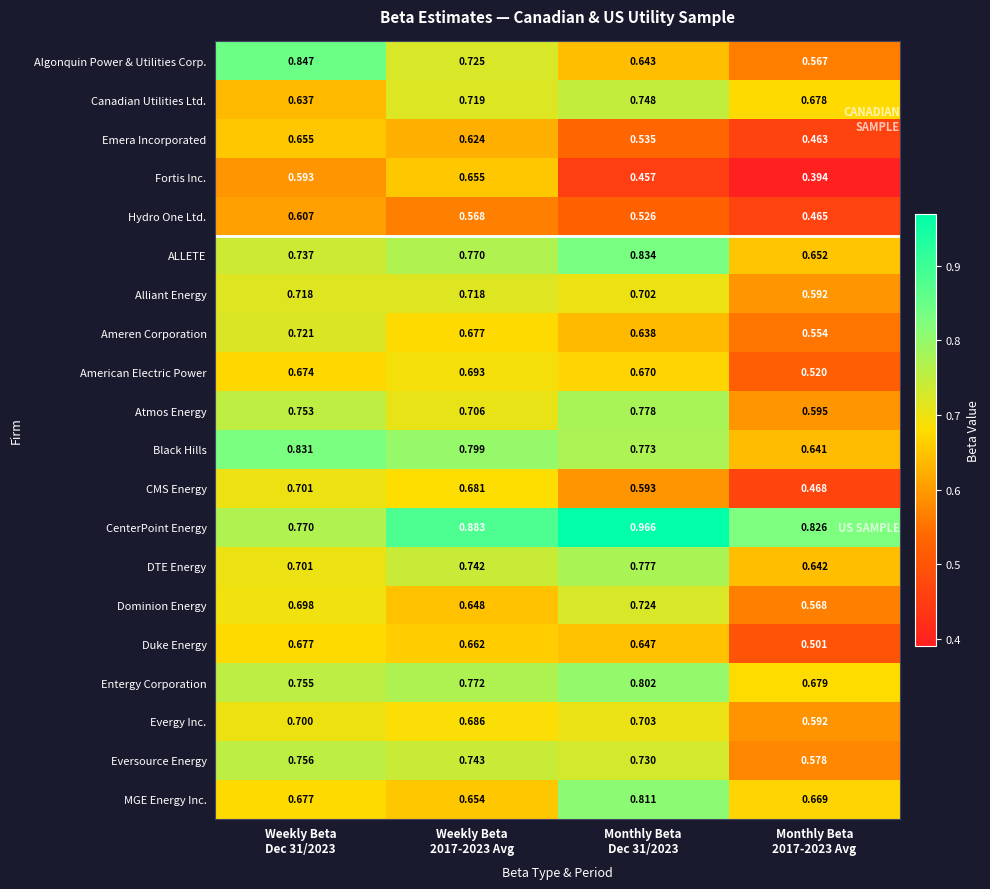

Which series has the widest spread of values?

Algonquin Power & Utilities Corp.